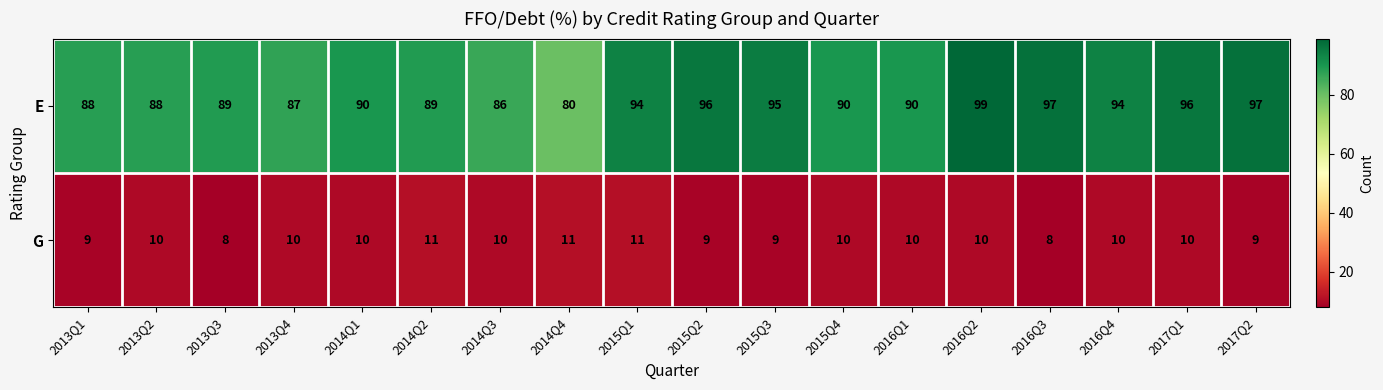

What is the greatest value displayed?

99